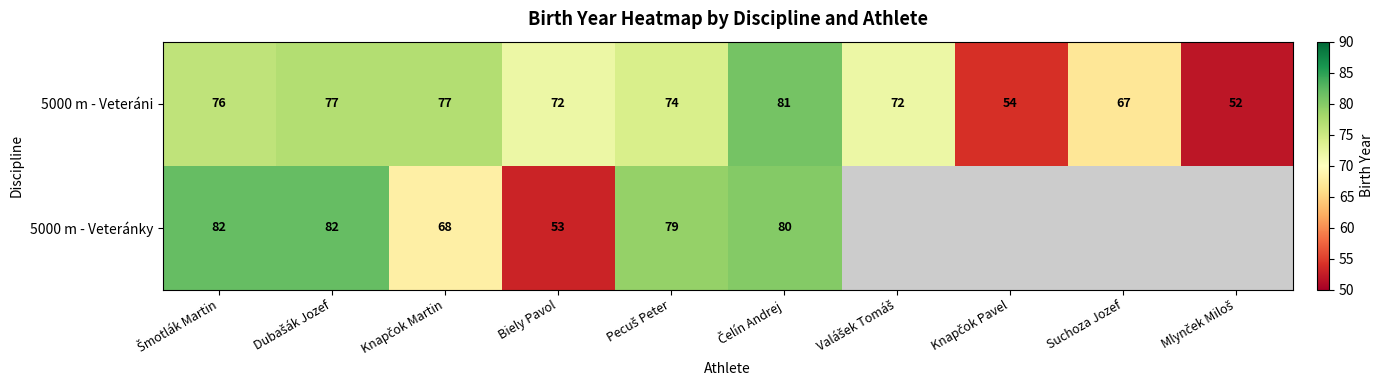

What is the lowest value of the 5000 m - Veteráni series?

52